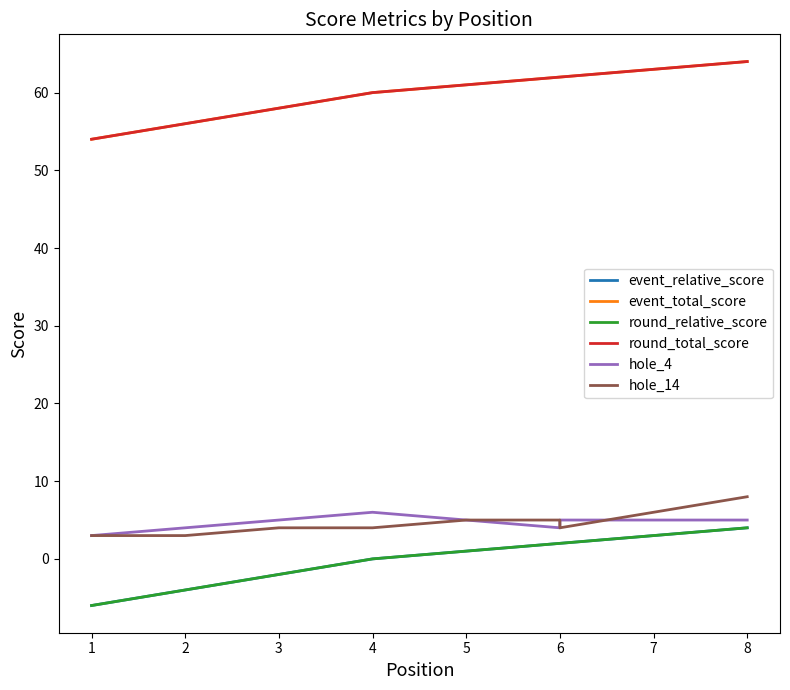

What is the highest value of the event_total_score series?

64